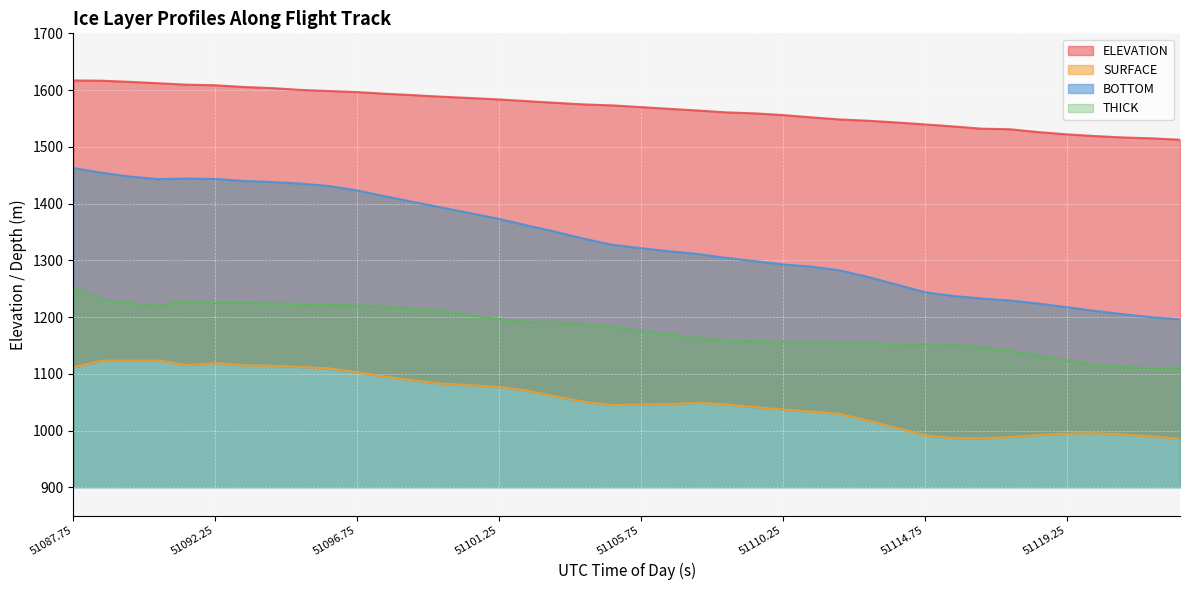

Reading right to left, what are all the values shown in this chart?

ELEVATION: 51122.75=1512.5	51121.75=1515.0	51121.25=1516.5	51120.25=1519.0	51119.25=1522.0	51118.25=1526.0	51117.0=1531.0	51116.75=1532.0	51115.75=1536.0	51114.75=1539.5	51113.75=1543.0	51113.0=1546.0	51112.25=1548.2	51111.25=1552.0	51110.25=1556.0	51109.25=1559.0	51108.75=1560.8	51107.75=1564.0	51106.75=1567.0	51105.75=1570.0	51104.75=1573.0	51104.25=1574.8	51103.25=1577.5	51102.25=1580.5	51101.25=1583.5	51100.5=1586.0	51099.75=1588.2	51098.75=1591.0	51097.75=1593.5	51096.75=1596.5	51096.0=1598.3	51095.25=1600.3	51094.25=1603.5	51093.25=1605.5	51092.25=1608.5	51091.75=1609.5	51090.75=1612.0	51089.75=1614.5	51088.75=1616.5	51087.75=1617.0
SURFACE: 51122.75=985.0	51121.75=989.7	51121.25=993.1	51120.25=995.3	51119.25=994.3	51118.25=991.9	51117.0=988.4	51116.75=986.1	51115.75=986.7	51114.75=991.6	51113.75=1004.8	51113.0=1017.4	51112.25=1029.2	51111.25=1033.4	51110.25=1037.0	51109.25=1041.2	51108.75=1046.0	51107.75=1048.9	51106.75=1046.5	51105.75=1046.0	51104.75=1044.7	51104.25=1050.6	51103.25=1059.9	51102.25=1070.2	51101.25=1076.5	51100.5=1079.9	51099.75=1082.6	51098.75=1088.2	51097.75=1094.8	51096.75=1102.7	51096.0=1109.5	51095.25=1112.0	51094.25=1114.0	51093.25=1115.1	51092.25=1118.7	51091.75=1115.2	51090.75=1123.2	51089.75=1123.2	51088.75=1123.2	51087.75=1111.2
BOTTOM: 51122.75=1196.1	51121.75=1199.7	51121.25=1205.0	51120.25=1210.8	51119.25=1217.5	51118.25=1223.8	51117.0=1229.2	51116.75=1232.7	51115.75=1237.2	51114.75=1243.9	51113.75=1257.5	51113.0=1270.8	51112.25=1282.3	51111.25=1289.0	51110.25=1292.8	51109.25=1298.7	51108.75=1304.4	51107.75=1311.2	51106.75=1315.9	51105.75=1321.4	51104.75=1327.3	51104.25=1338.0	51103.25=1350.1	51102.25=1361.3	51101.25=1373.0	51100.5=1383.0	51099.75=1392.8	51098.75=1402.6	51097.75=1412.6	51096.75=1423.2	51096.0=1431.0	51095.25=1435.3	51094.25=1438.0	51093.25=1439.8	51092.25=1443.3	51091.75=1444.0	51090.75=1443.0	51089.75=1447.5	51088.75=1454.3	51087.75=1462.6
THICK: 51122.75=1111.1	51121.75=1110.0	51121.25=1111.9	51120.25=1115.6	51119.25=1123.2	51118.25=1131.9	51117.0=1140.8	51116.75=1146.6	51115.75=1150.6	51114.75=1152.3	51113.75=1152.7	51113.0=1153.4	51112.25=1153.2	51111.25=1155.5	51110.25=1155.9	51109.25=1157.5	51108.75=1158.4	51107.75=1162.3	51106.75=1169.4	51105.75=1175.4	51104.75=1182.6	51104.25=1187.4	51103.25=1190.2	51102.25=1191.1	51101.25=1196.5	51100.5=1203.1	51099.75=1210.3	51098.75=1214.4	51097.75=1217.8	51096.75=1220.5	51096.0=1221.5	51095.25=1223.2	51094.25=1224.0	51093.25=1224.8	51092.25=1224.6	51091.75=1228.8	51090.75=1219.8	51089.75=1224.3	51088.75=1231.1	51087.75=1251.3